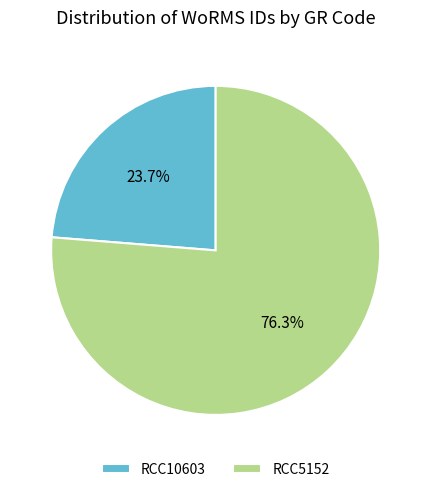

The RCC5152 slice represents 76% of the pie. True or false?

True